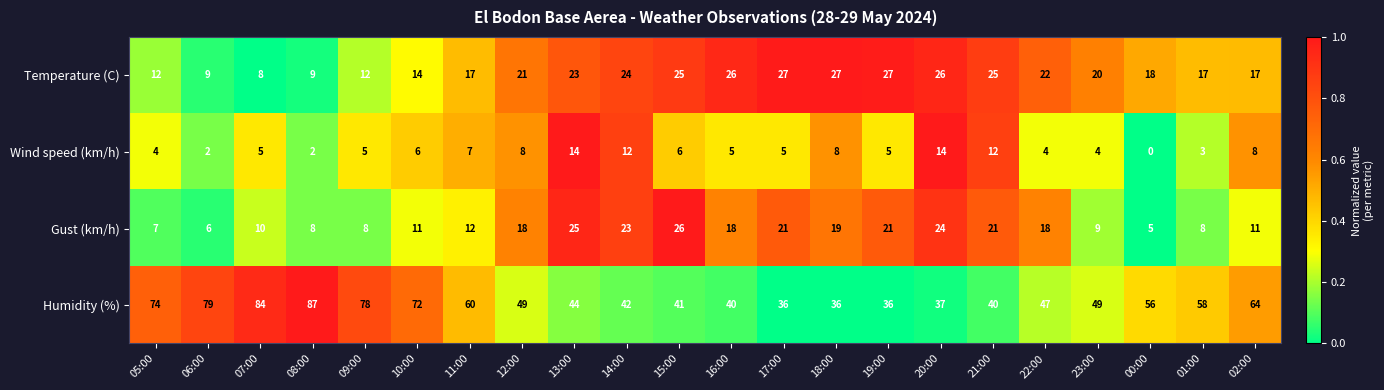

At how many categories does at least one series exceed 0?

22